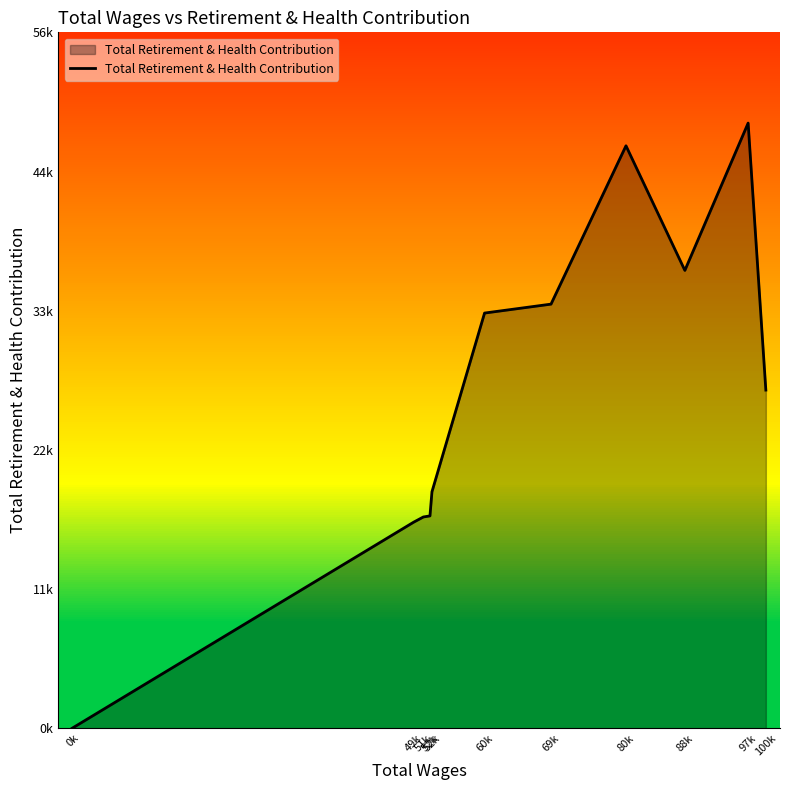

How many data points are above 27269?

5